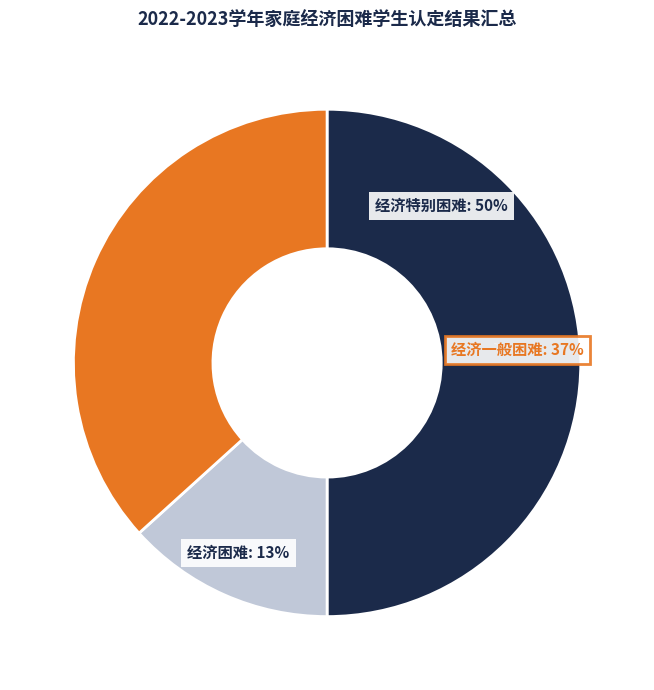

The 经济一般困难 slice represents 37% of the pie. True or false?

True